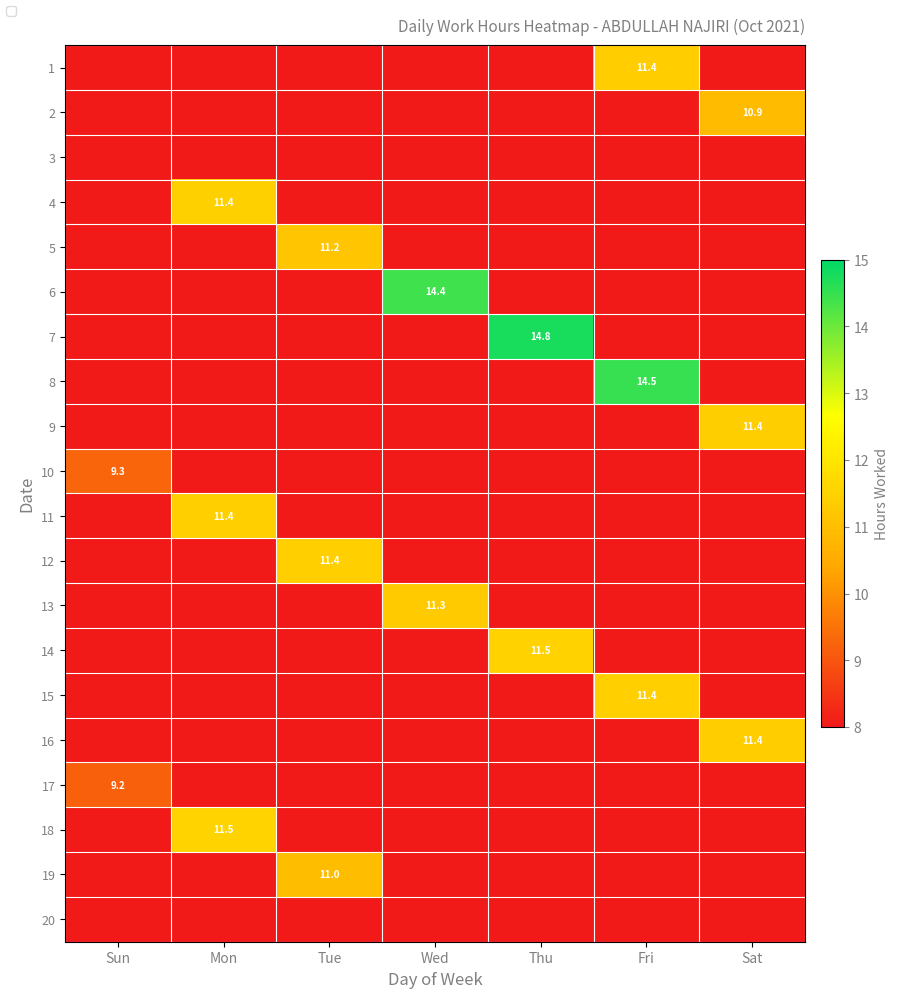

Which category has the highest value across all series?

Thu